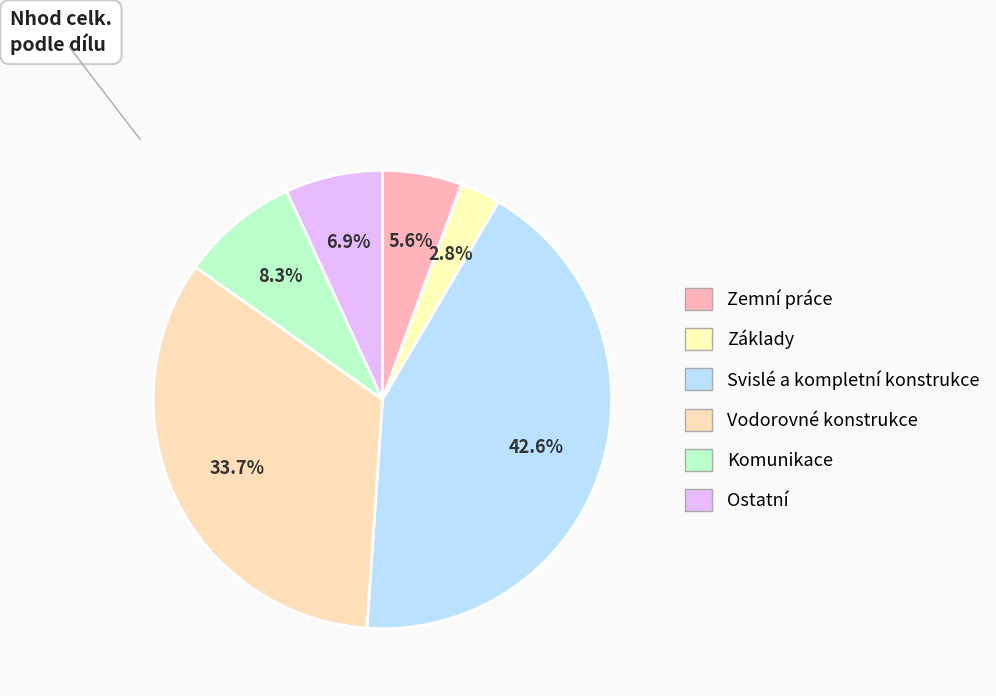

Count the number of slices in the pie.

6